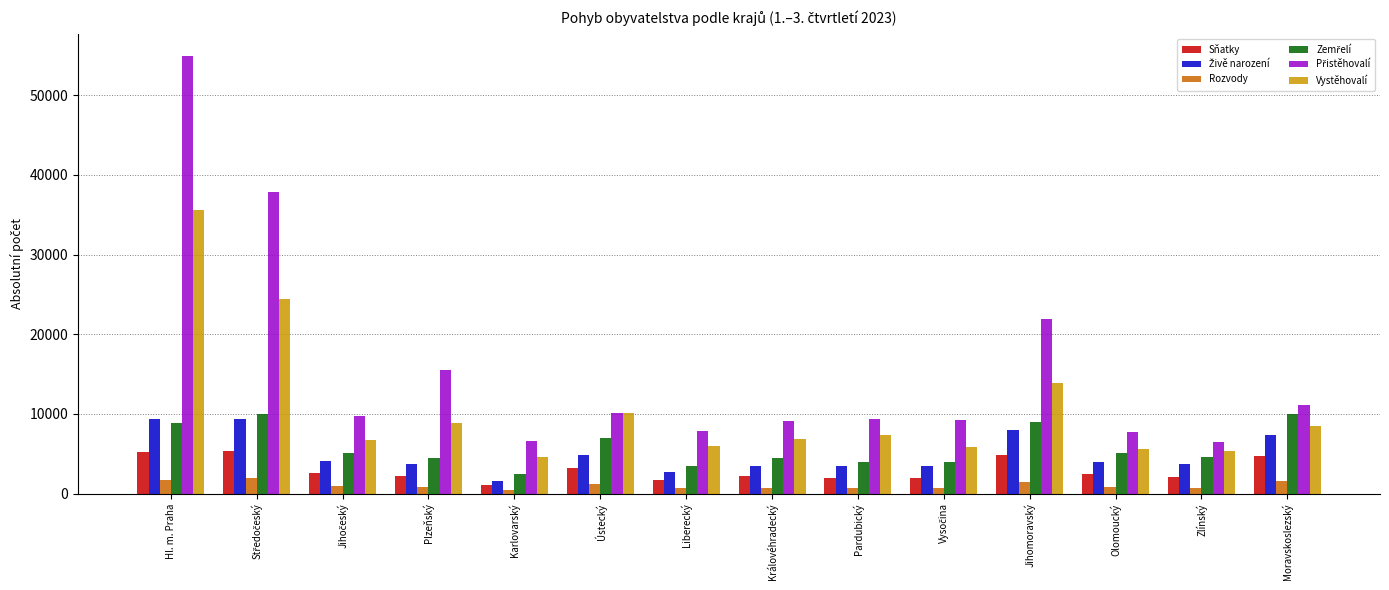

The Rozvody series shows 1683 at Hl. m. Praha. True or false?

True